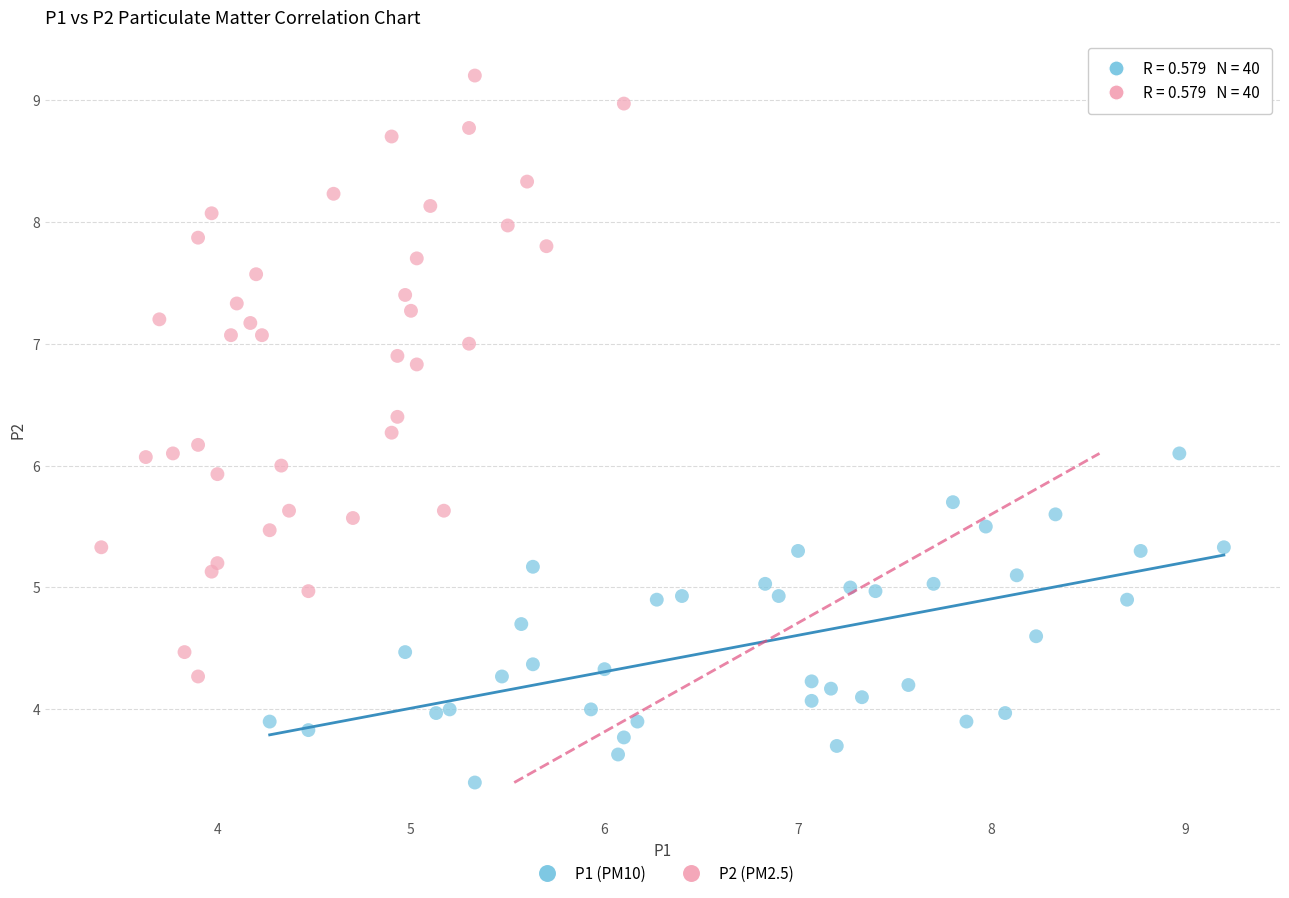

Which series contains the lowest Y value?

P1 (PM10)